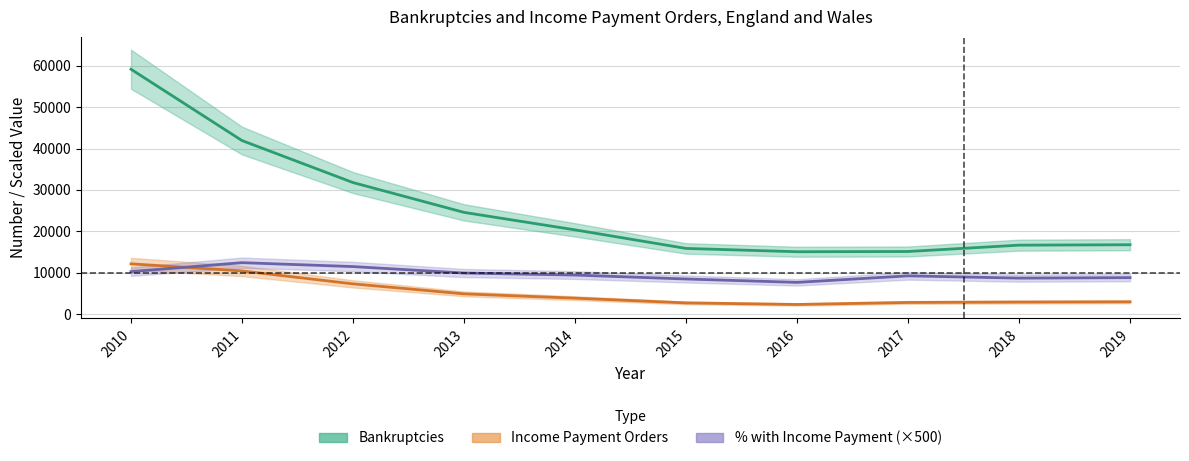

Between 2013 and 2015, which is larger?

2013